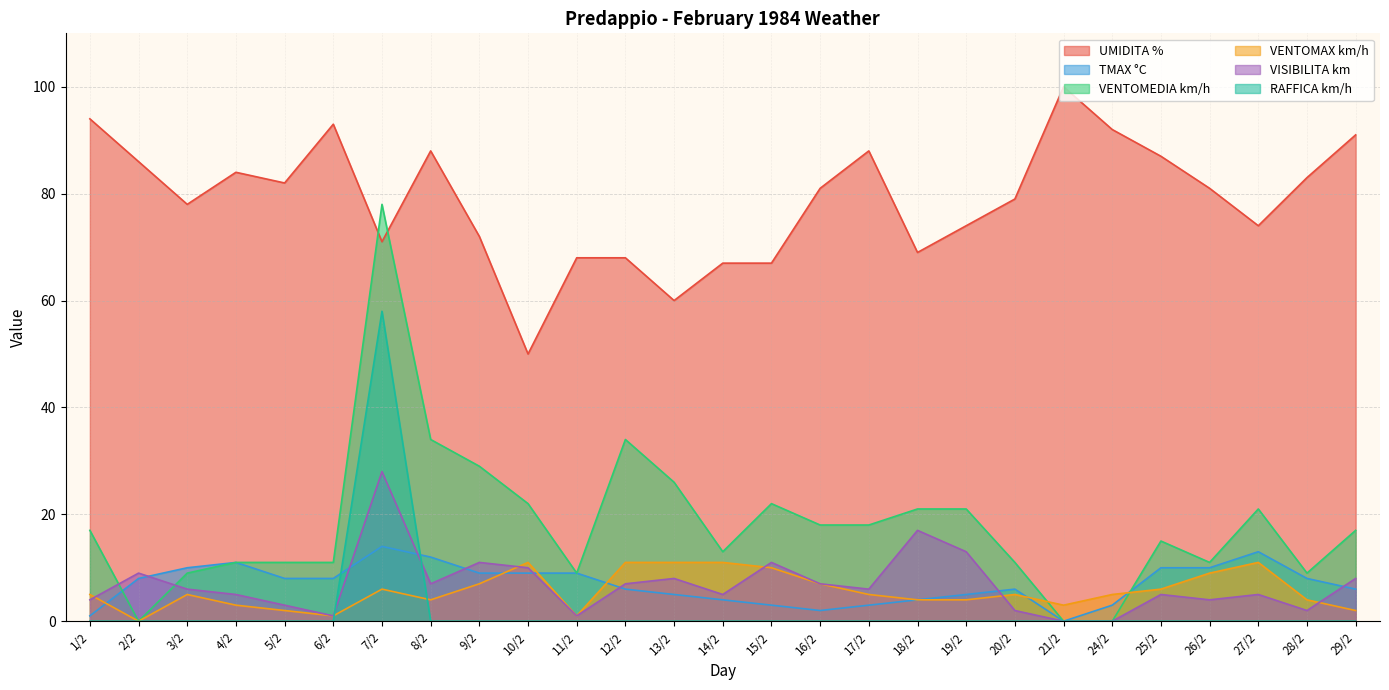

How many series are shown in this chart?

6